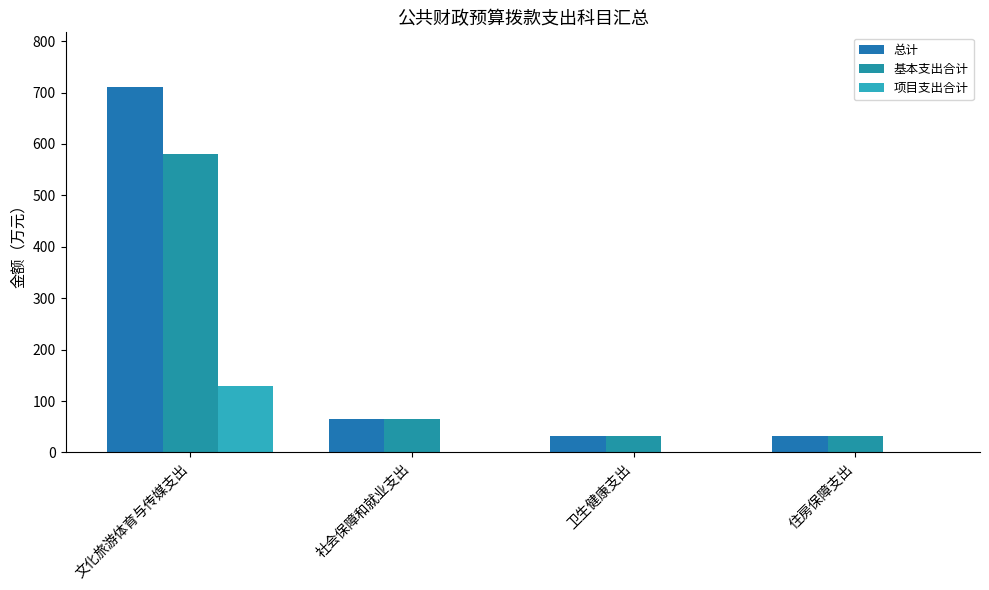

Does the chart contain stacked bars?

No